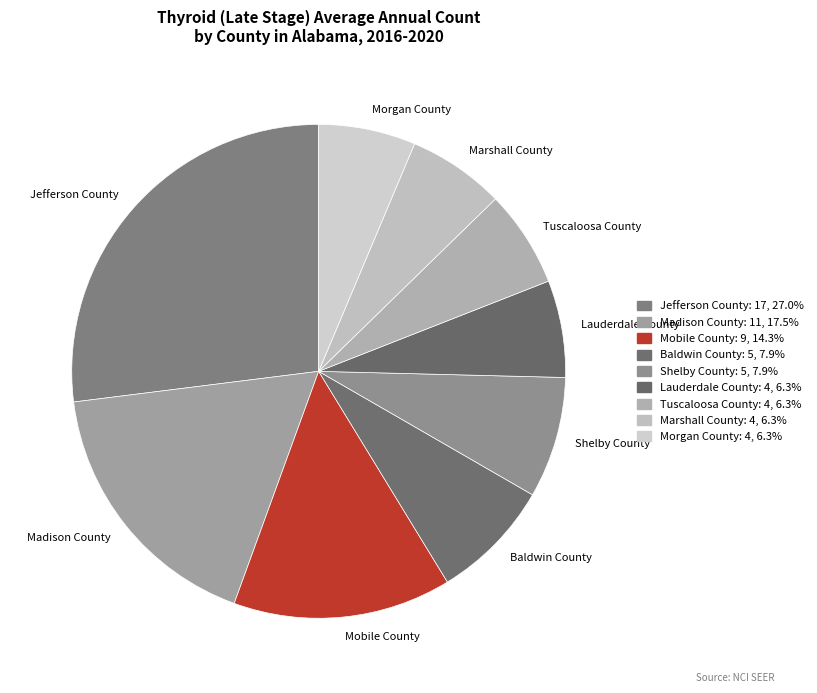

Is the sum of Madison County and Shelby County greater than half?

No